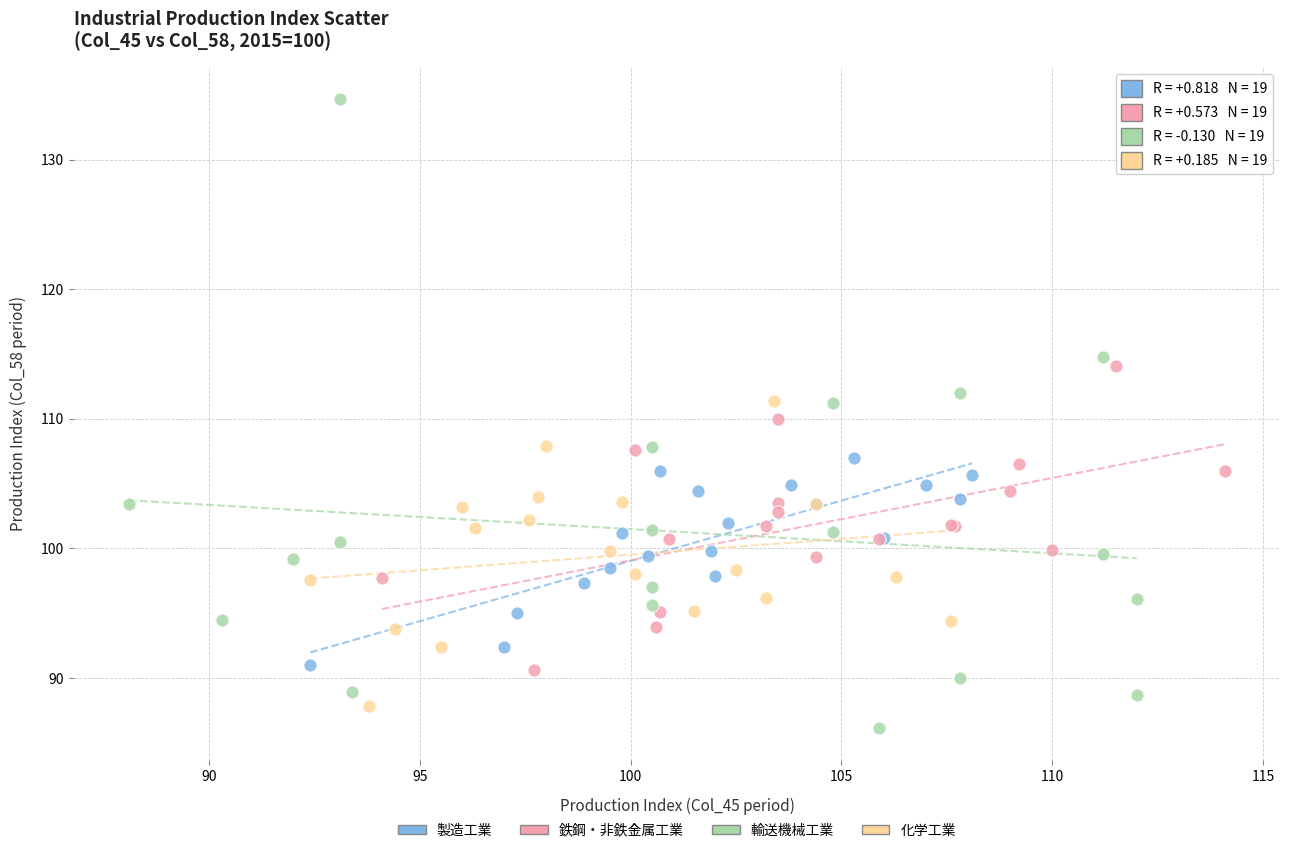

Which series contains the highest Y value?

輸送機械工業